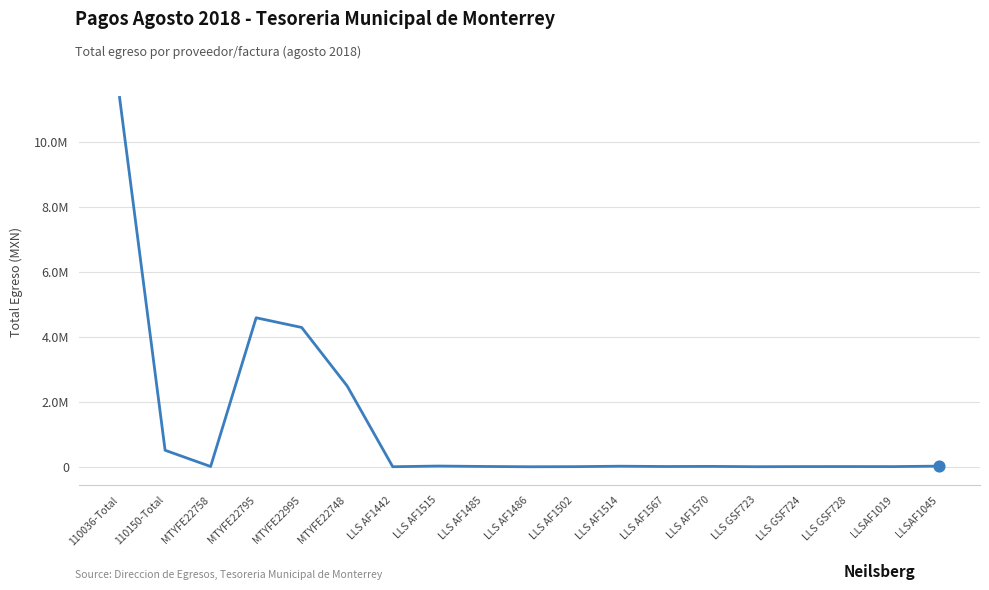

What is the change in value from LLS AF1442 to LLS AF1485?

+8156.8